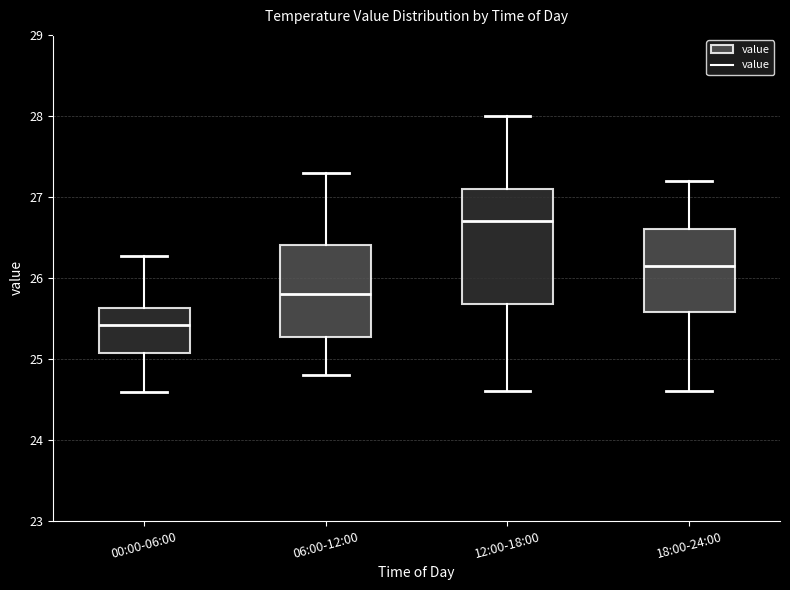

Which box has the highest median line?

12:00-18:00